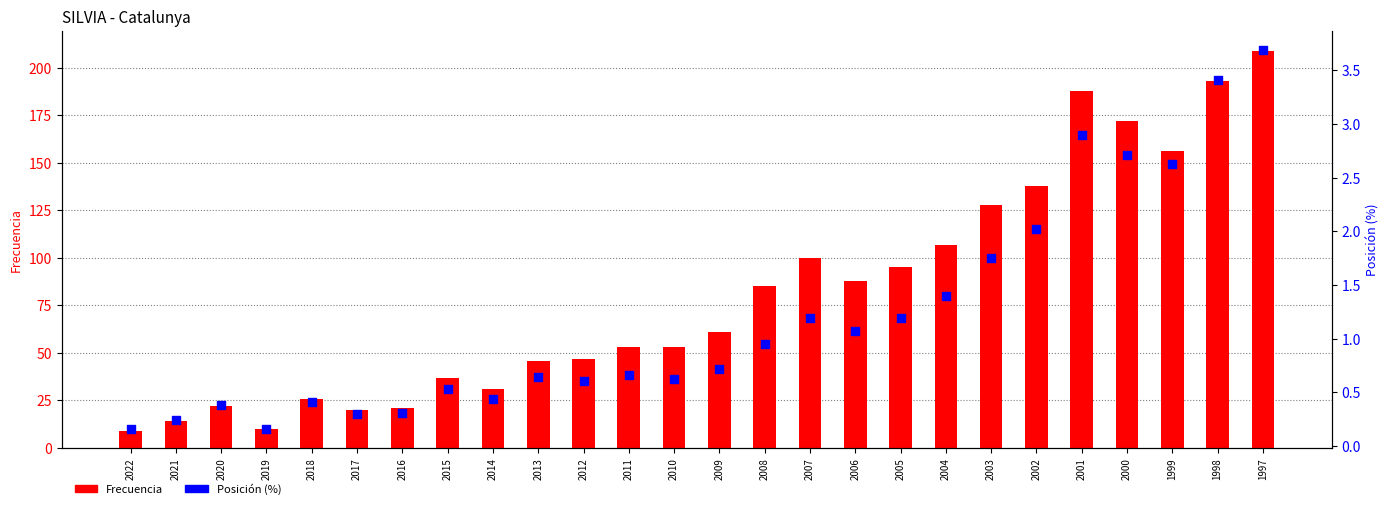

Which series has the largest Y range (max minus min)?

Frecuencia